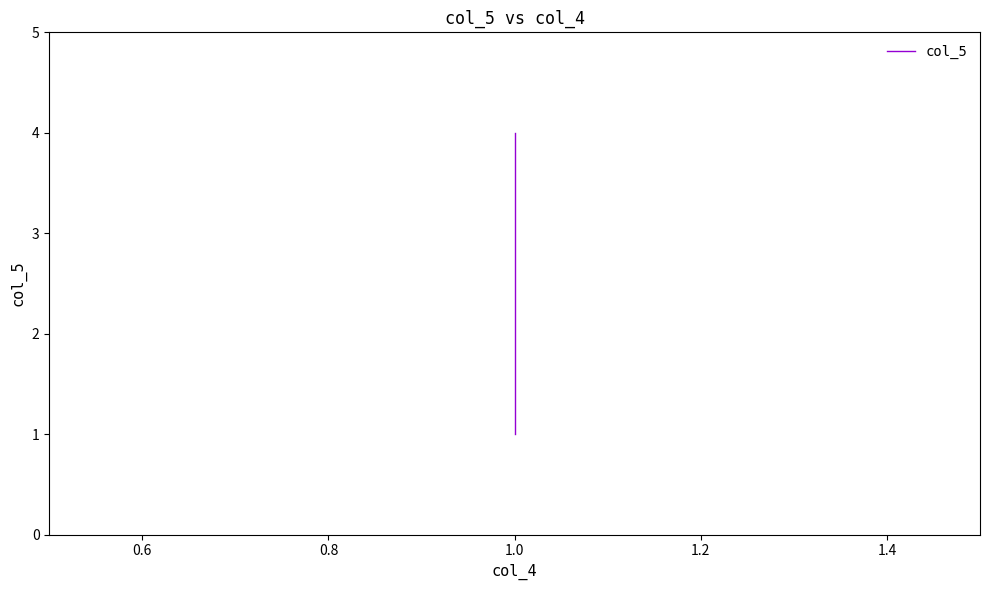

Reading left to right, extract all data points from this chart.

1	2	3	4